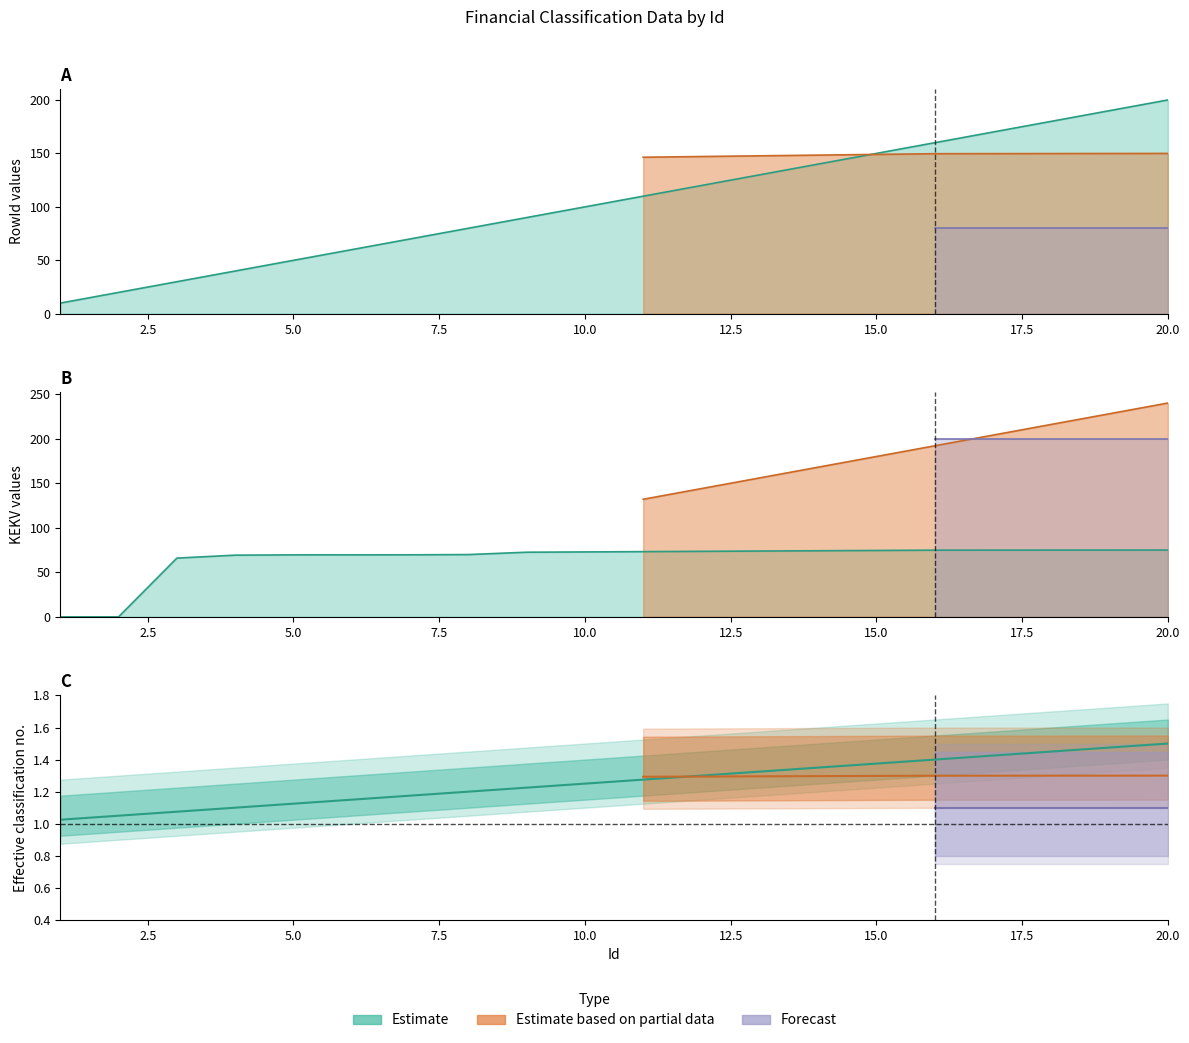

Is it true that KEKV equals 73.2 at 11?

True